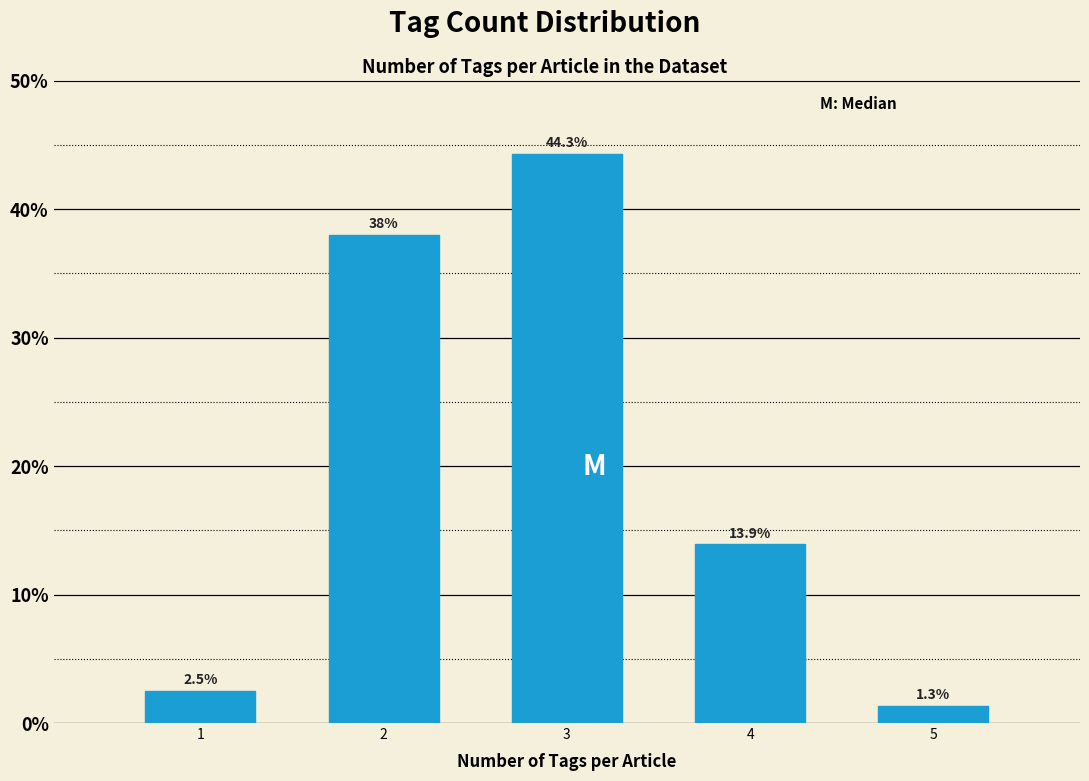

Reading right to left, list all the values displayed in this chart.

1.3	13.9	44.3	38.0	2.5